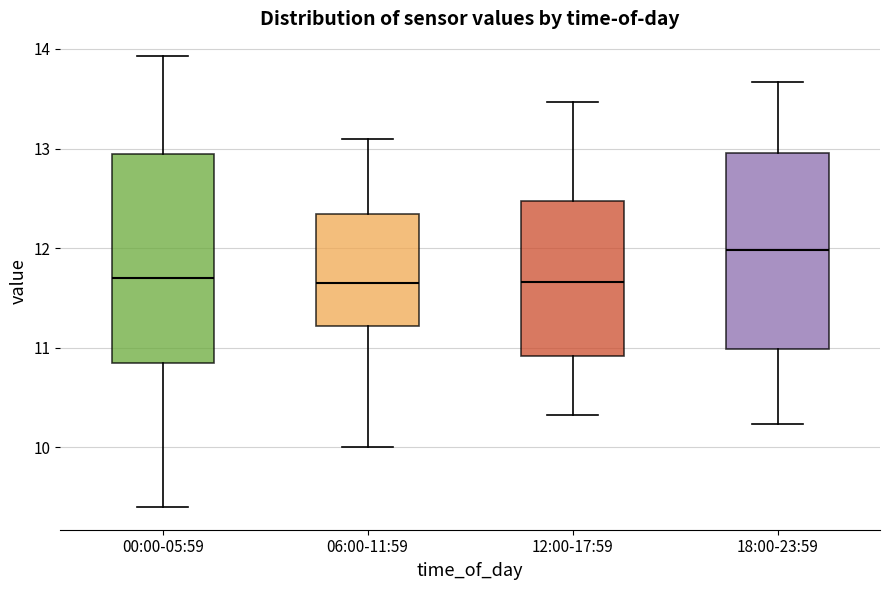

Reading left to right, transcribe this box plot: for each box, give where its median line is, the range the box spans, and where its two whiskers end, as read against the y-axis. The values are not printed on the chart, so give them approximately, as read against the axis.

00:00-05:59: median 11.7, box 10.8 to 13.0, whiskers 9.4 to 13.9
06:00-11:59: median 11.7, box 11.2 to 12.3, whiskers 10.0 to 13.1
12:00-17:59: median 11.7, box 10.9 to 12.5, whiskers 10.3 to 13.5
18:00-23:59: median 12.0, box 11.0 to 13.0, whiskers 10.2 to 13.7